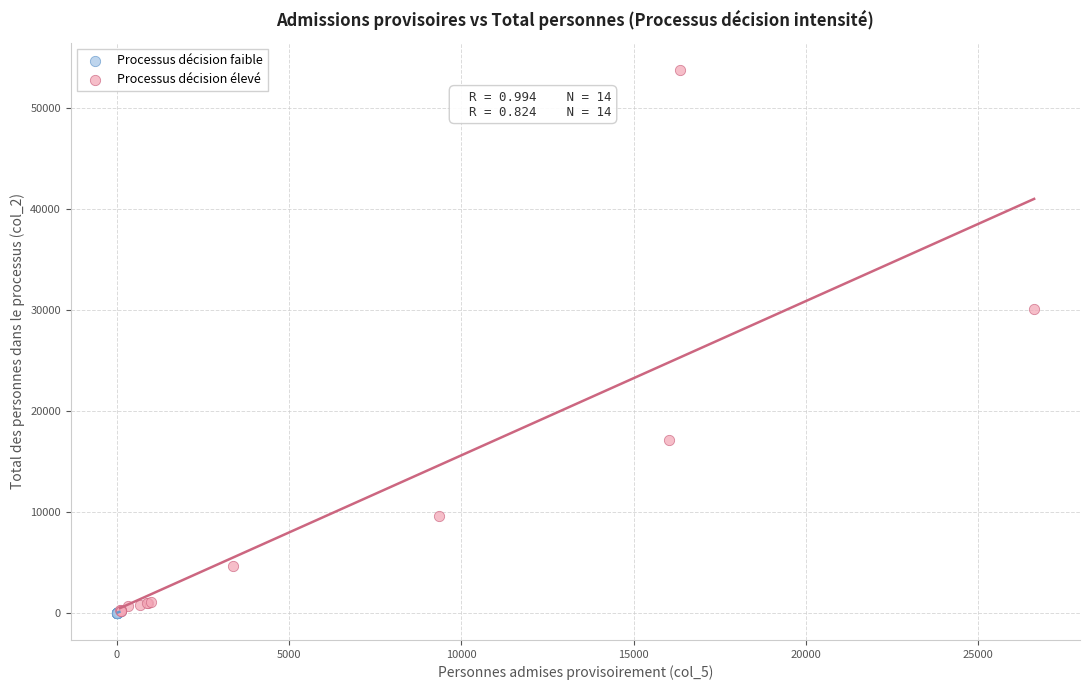

Which series contains the highest Y value?

Processus décision élevé